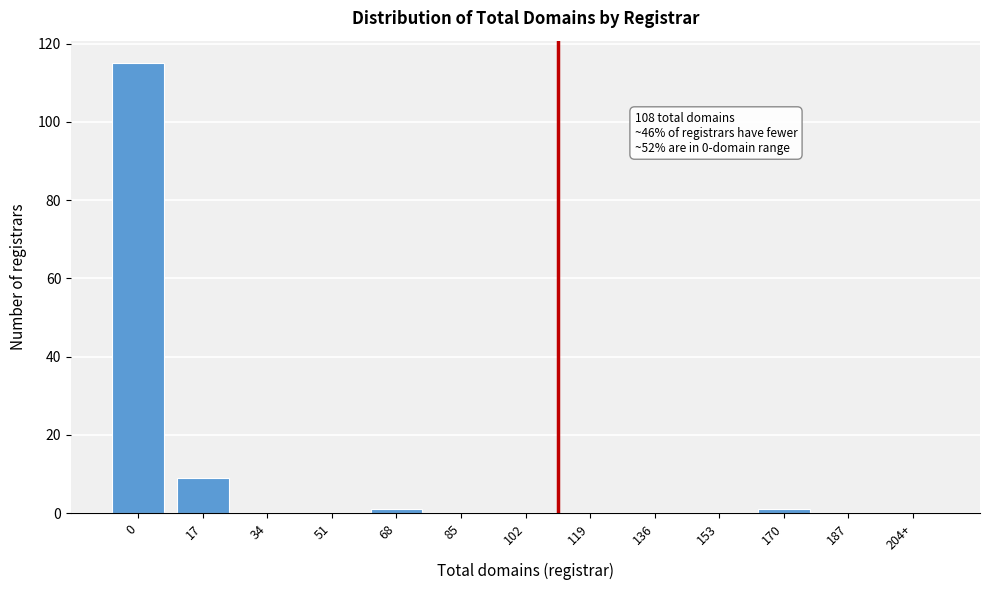

Reading left to right, transcribe all the data shown in this chart.

0=115	17=9	34=0	51=0	68=1	85=0	102=0	119=0	136=0	153=0	170=1	187=0	204+=0